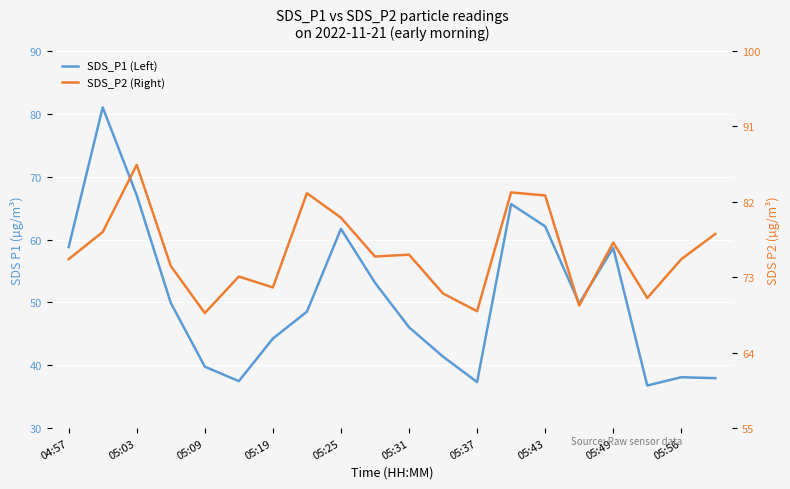

Rank the series by their average value, from highest to lowest.

SDS_P1 (Left), SDS_P2 (Right)